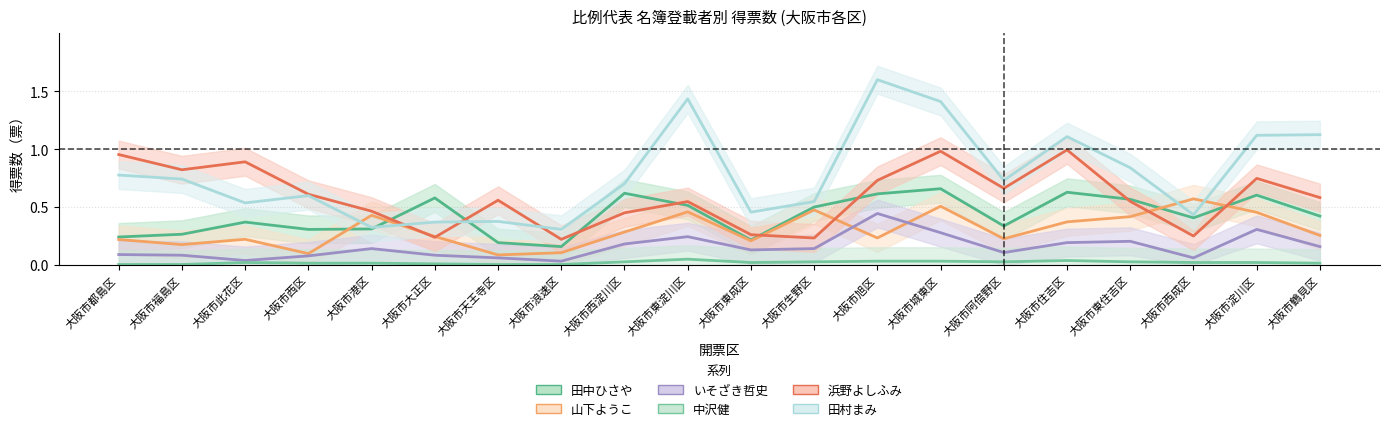

What is the difference between the いそざき哲史 values at 大阪市福島区 and 大阪市城東区?

0.2